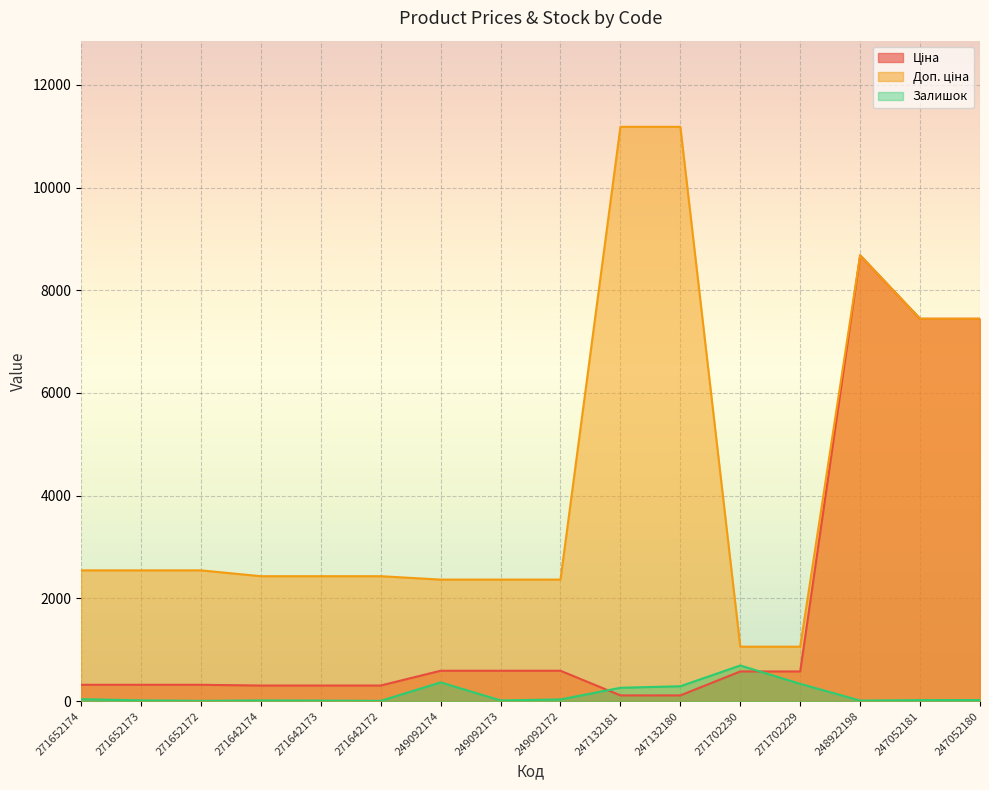

What are all the series names shown in the legend?

Ціна, Доп. ціна, Залишок